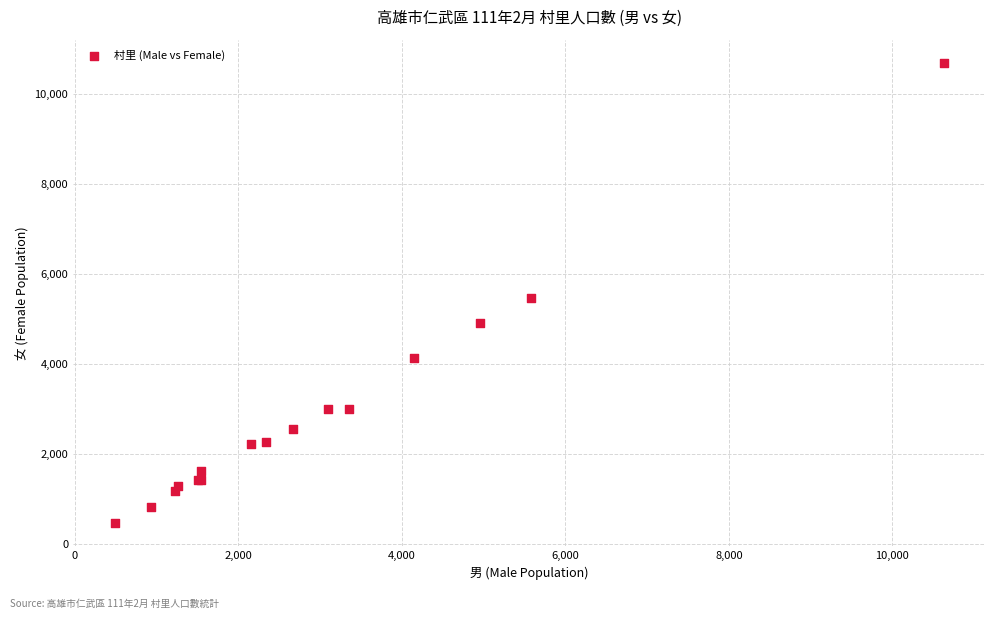

What Y value in the scatter plot is closest to 5576?

5456